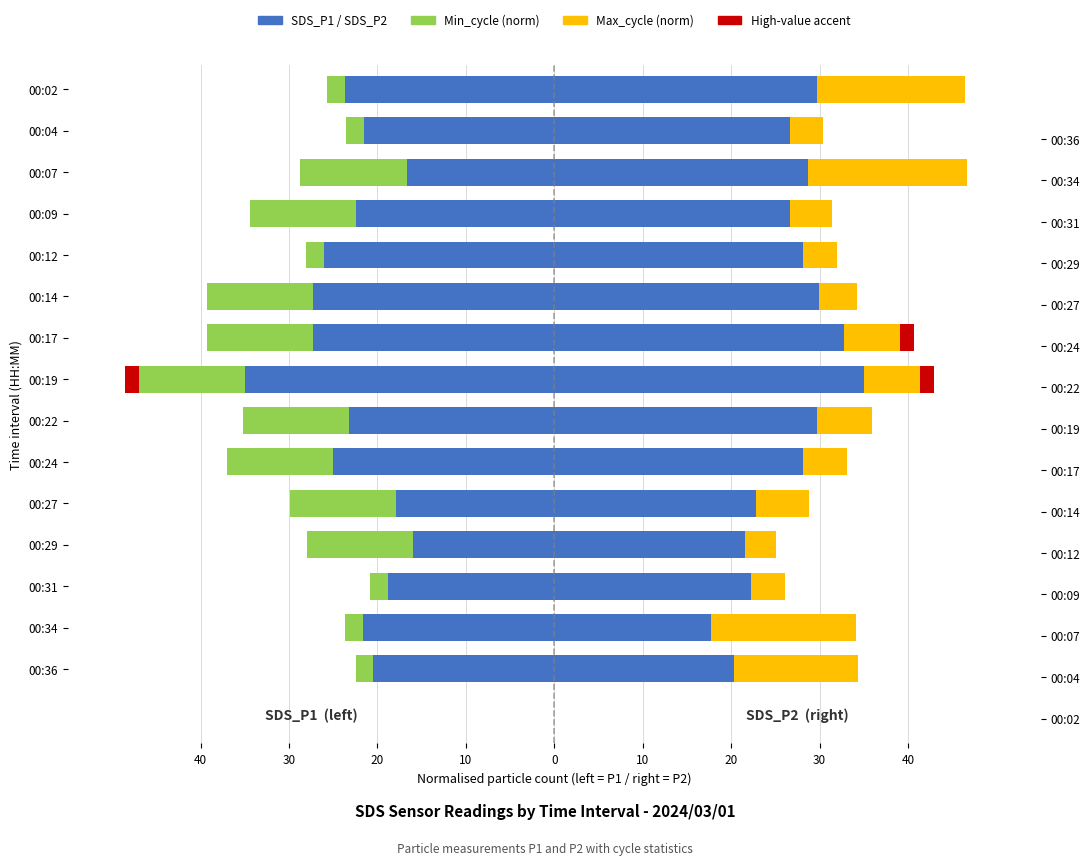

Is it true that Min_cycle (left) equals -12.0 at 00:19?

True